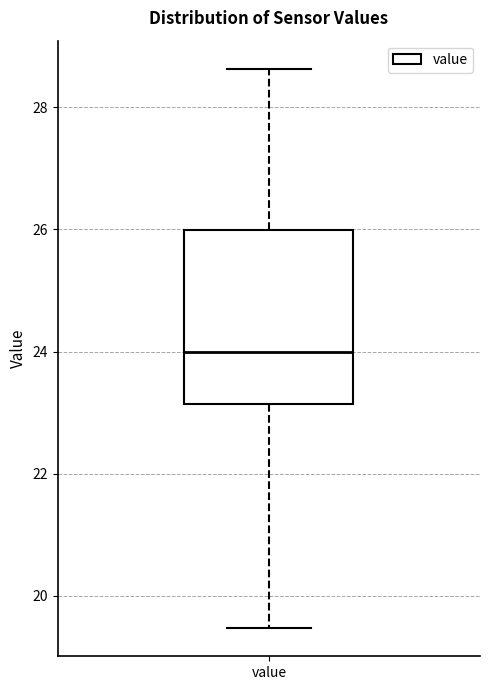

Read this box plot against the y-axis: the position of the median line, the range covered by the box, and the ends of both whiskers. The values are not printed on the chart, so give them approximately, as read against the axis.

median 24.0, box 23.2 to 26.0, whiskers 19.4 to 28.6